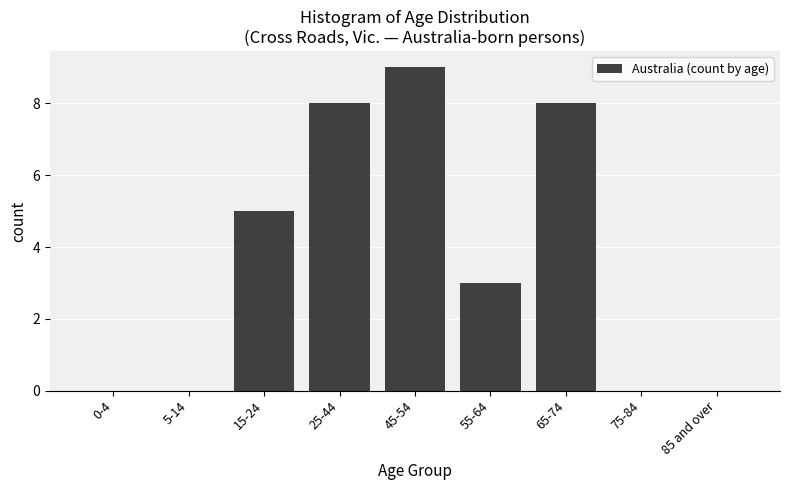

Reading left to right, extract all data points from this chart.

0-4=0	5-14=0	15-24=5	25-44=8	45-54=9	55-64=3	65-74=8	75-84=0	85 and over=0